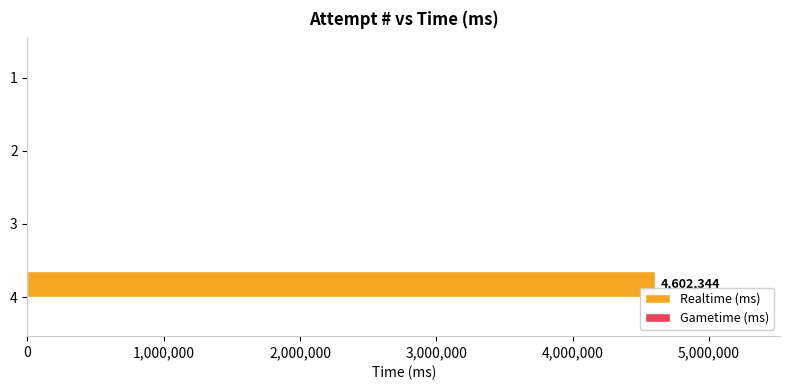

What is the maximum value shown in the chart?

4602344